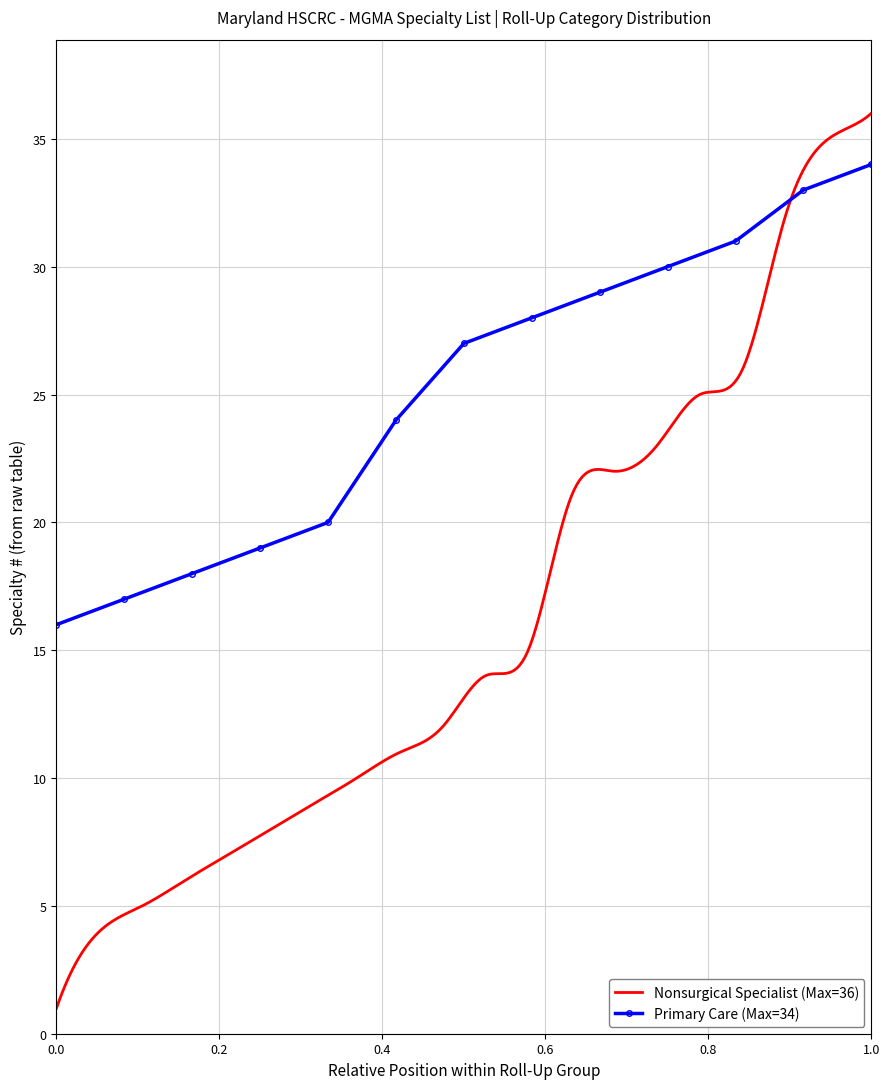

True or false: Primary Care (Max=34) has more than 1 points higher than both neighbors.

False